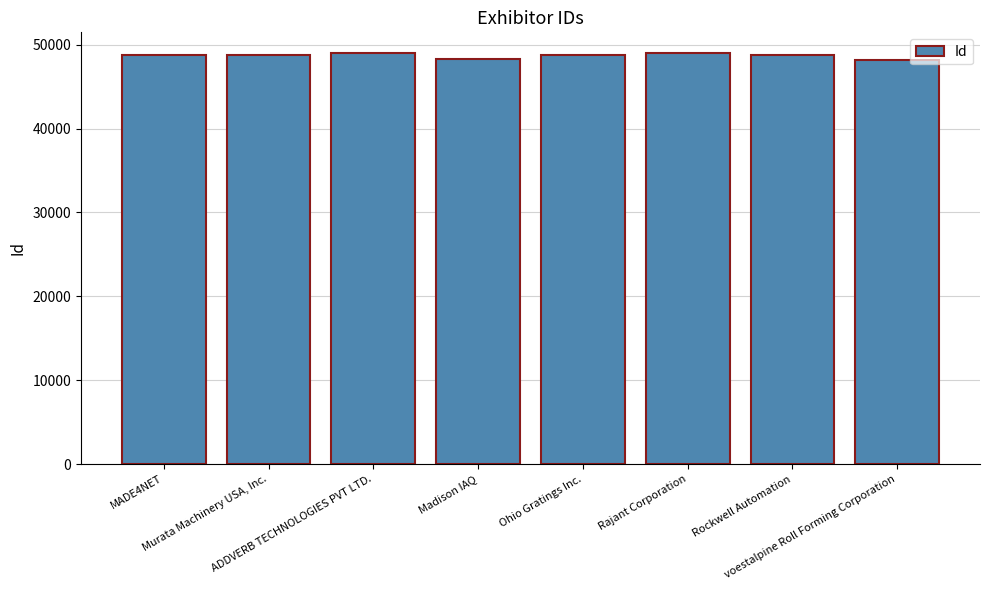

What is the ratio of the value at Rajant Corporation to the value at Rockwell Automation?

1.0